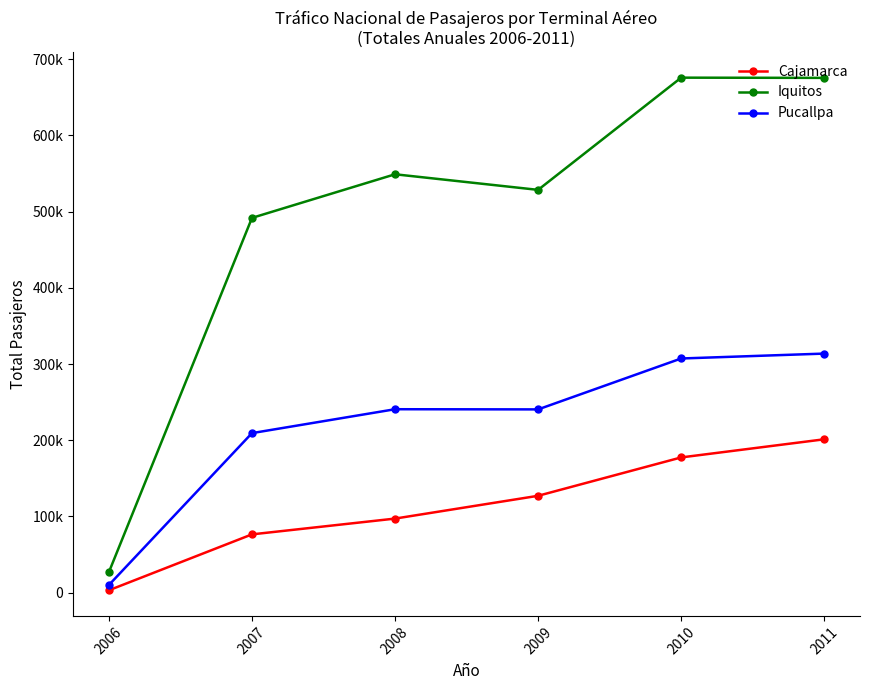

At which category is the sum across all series the highest?

2011